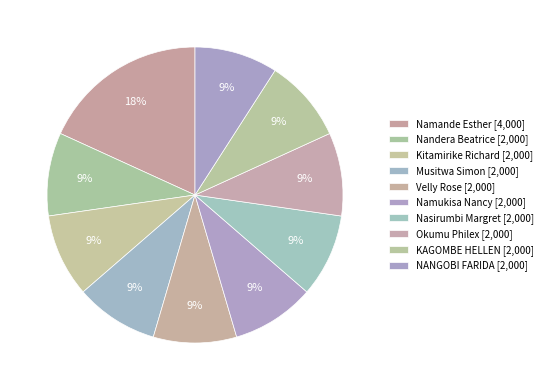

How many segments does this pie chart have?

10